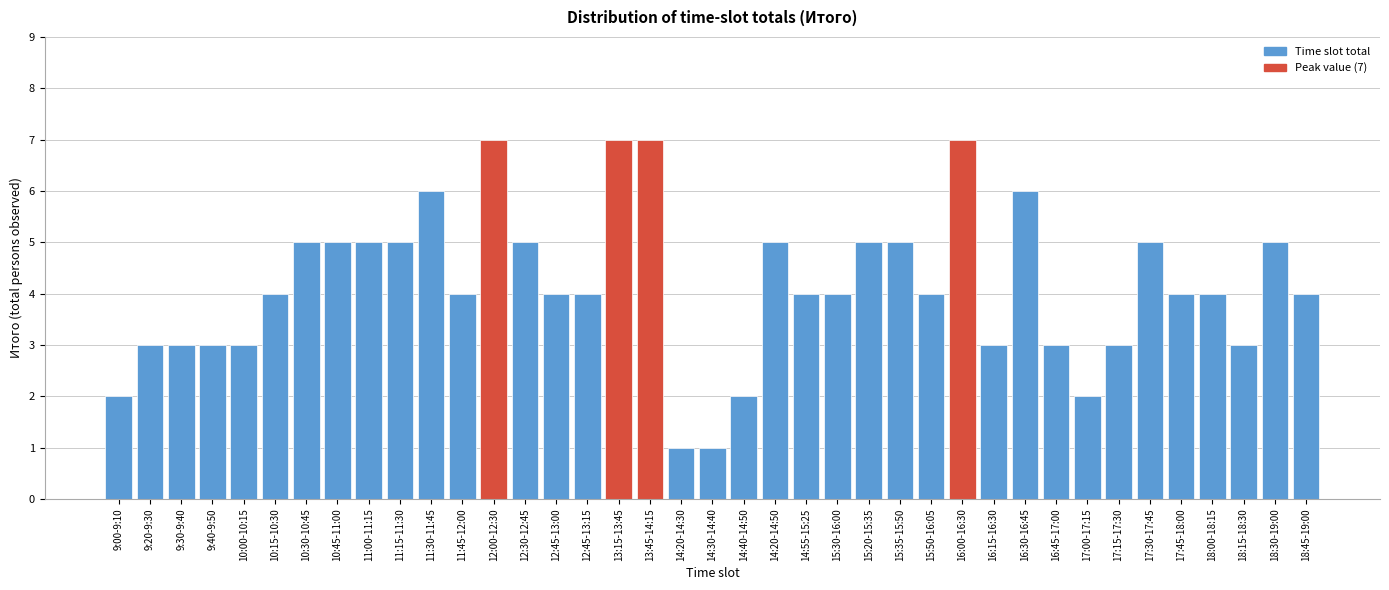

What is the label of the 31st bar from the left?

16:45-17:00